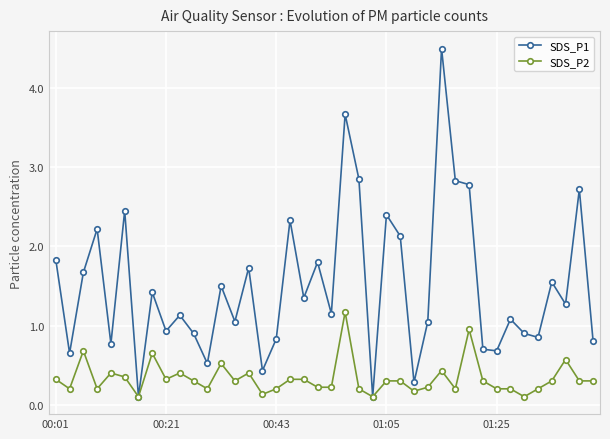

What is the maximum value shown in the chart?

4.5